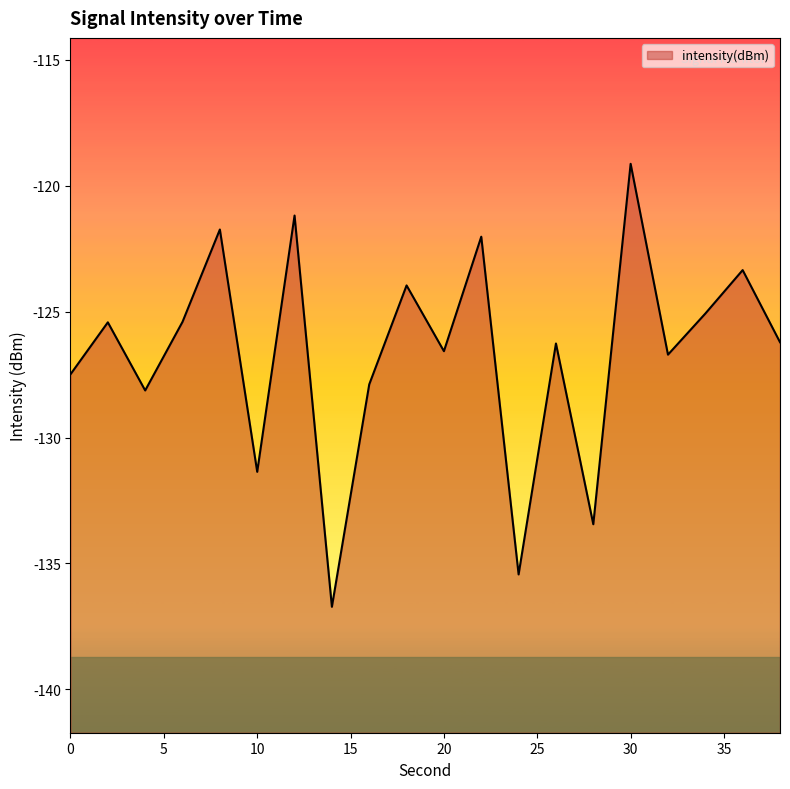

What is the sum of all values?

-2533.6